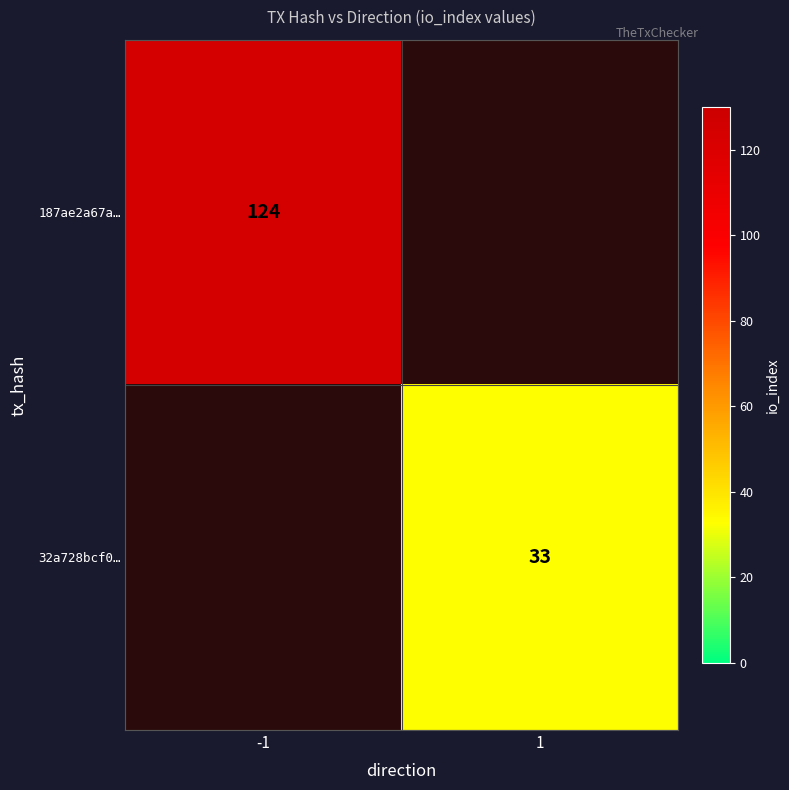

Is it true that 32a728bcf0… equals 57.2 at 1?

False